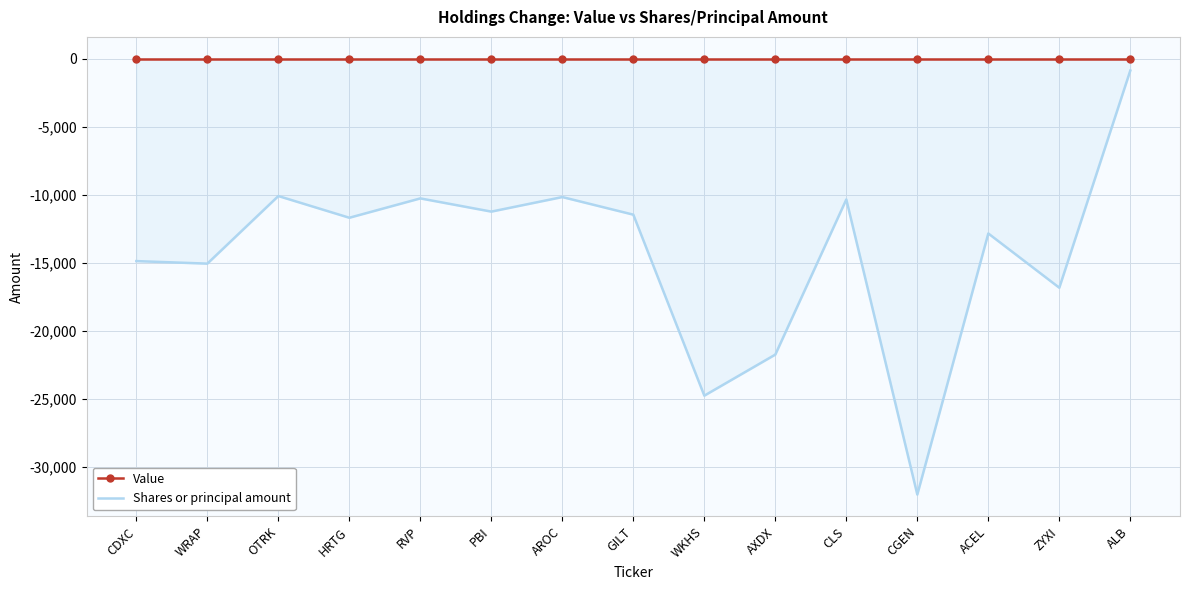

What is the label of the 9th point from the left?

WKHS